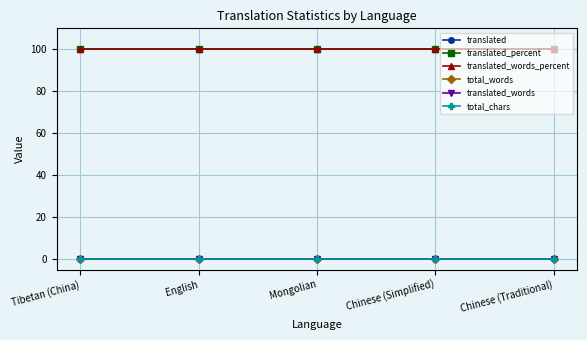

Which category has the lowest value across all series?

Tibetan (China)